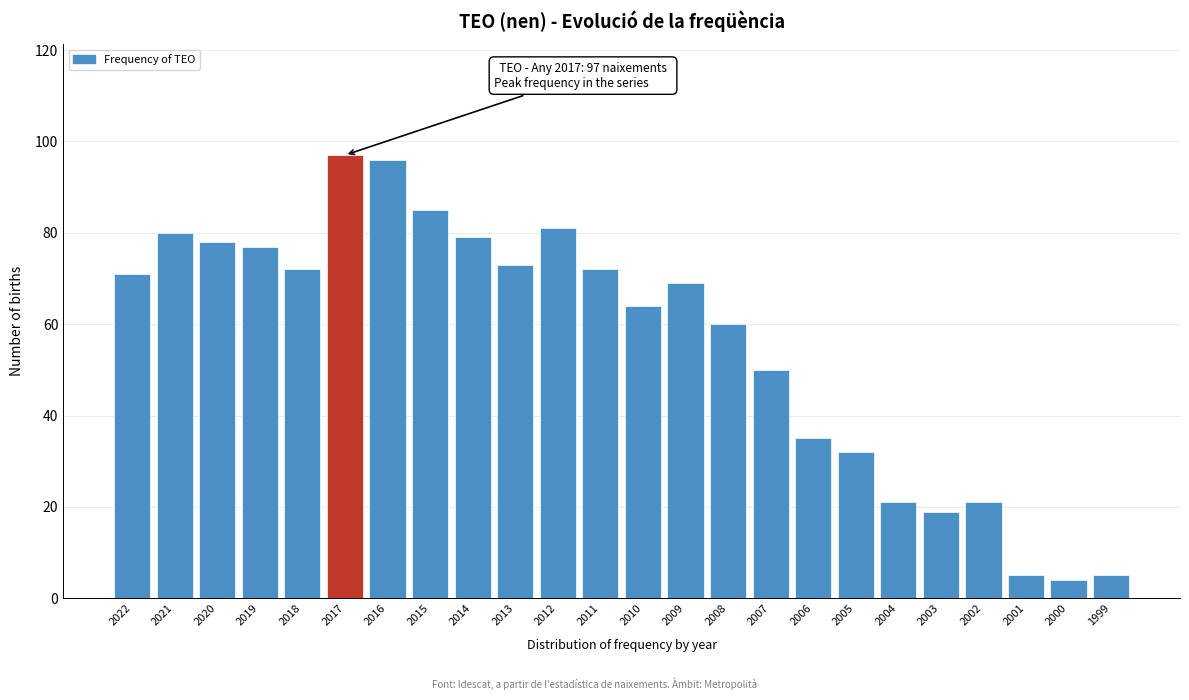

Reading right to left, what are all the values shown in this chart?

1999=5	2000=4	2001=5	2002=21	2003=19	2004=21	2005=32	2006=35	2007=50	2008=60	2009=69	2010=64	2011=72	2012=81	2013=73	2014=79	2015=85	2016=96	2017=97	2018=72	2019=77	2020=78	2021=80	2022=71